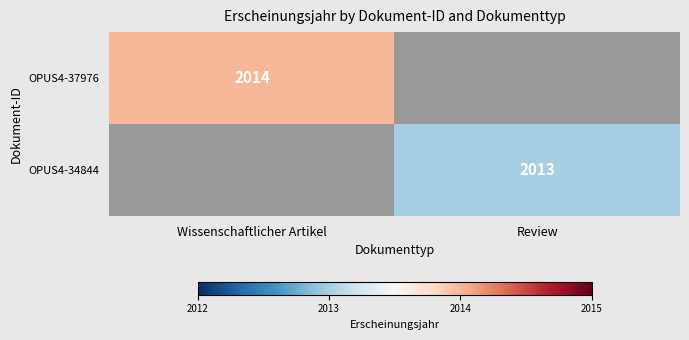

Is the value of OPUS4-37976 at Wissenschaftlicher Artikel greater than the value of OPUS4-34844 at Review?

Yes